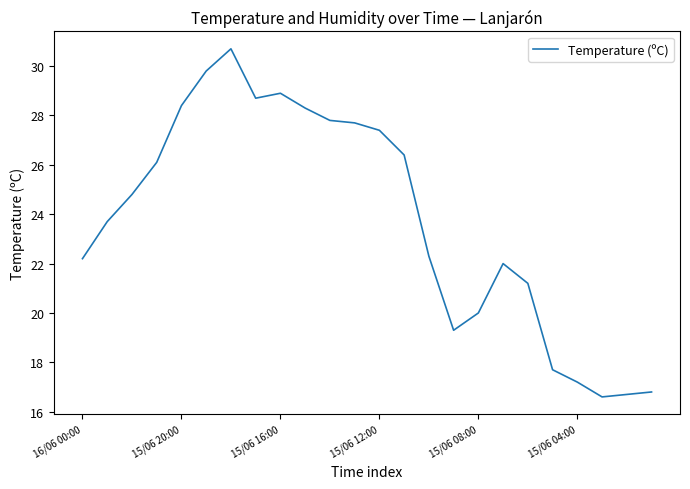

What is the maximum value shown in the chart?

30.7